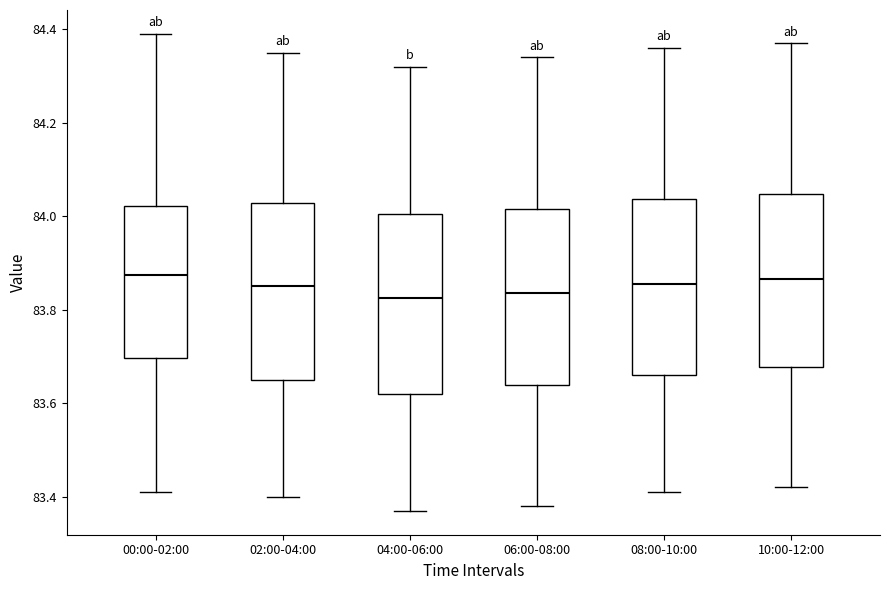

Reading left to right, transcribe this box plot: for each box, give where its median line is, the range the box spans, and where its two whiskers end, as read against the y-axis. The values are not printed on the chart, so give them approximately, as read against the axis.

00:00-02:00: median 83.88, box 83.70 to 84.02, whiskers 83.42 to 84.40
02:00-04:00: median 83.86, box 83.66 to 84.02, whiskers 83.40 to 84.36
04:00-06:00: median 83.82, box 83.62 to 84.00, whiskers 83.38 to 84.32
06:00-08:00: median 83.84, box 83.64 to 84.02, whiskers 83.38 to 84.34
08:00-10:00: median 83.86, box 83.66 to 84.04, whiskers 83.42 to 84.36
10:00-12:00: median 83.86, box 83.68 to 84.04, whiskers 83.42 to 84.38